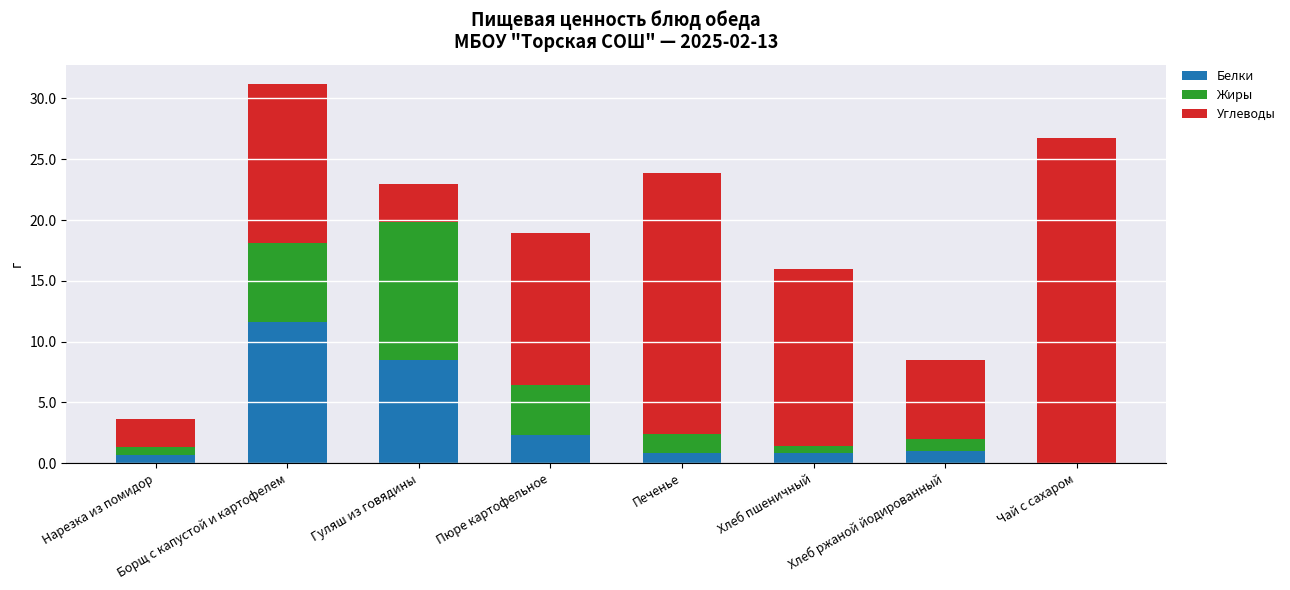

Does the chart contain stacked bars?

Yes